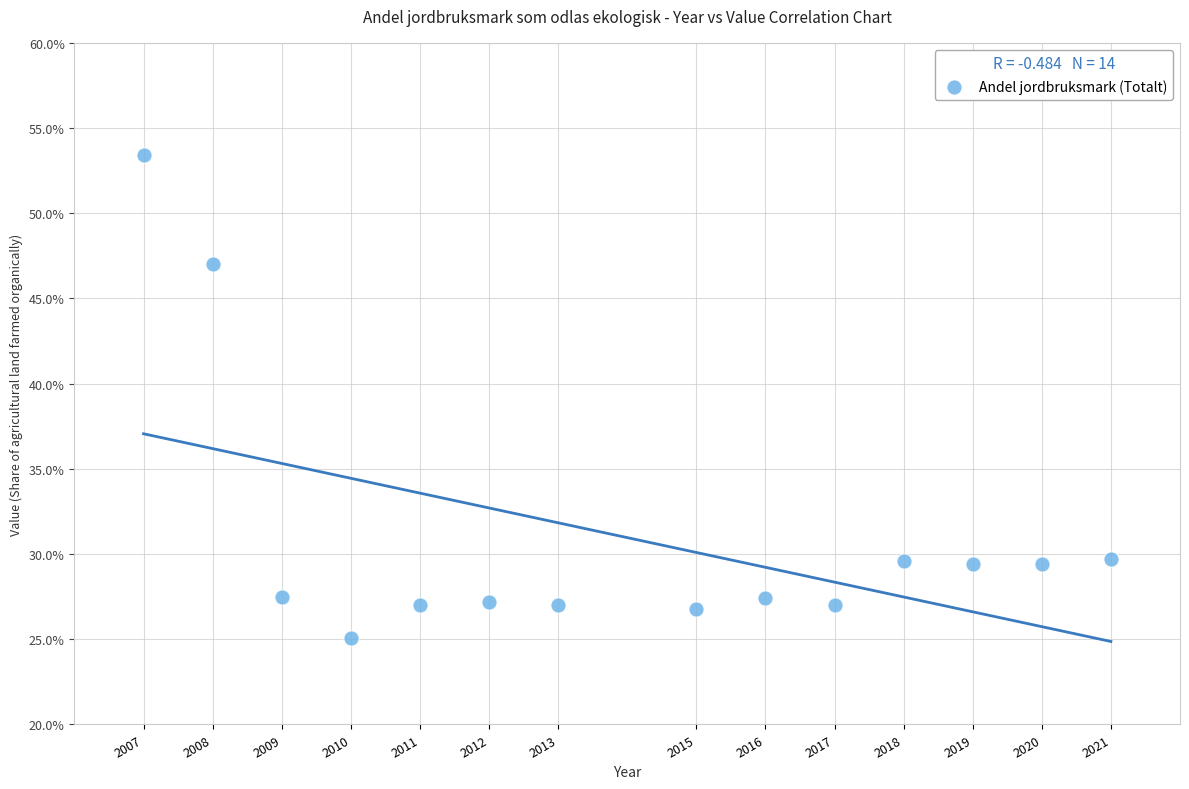

What Y value in the scatter plot is closest to 39?

47.0